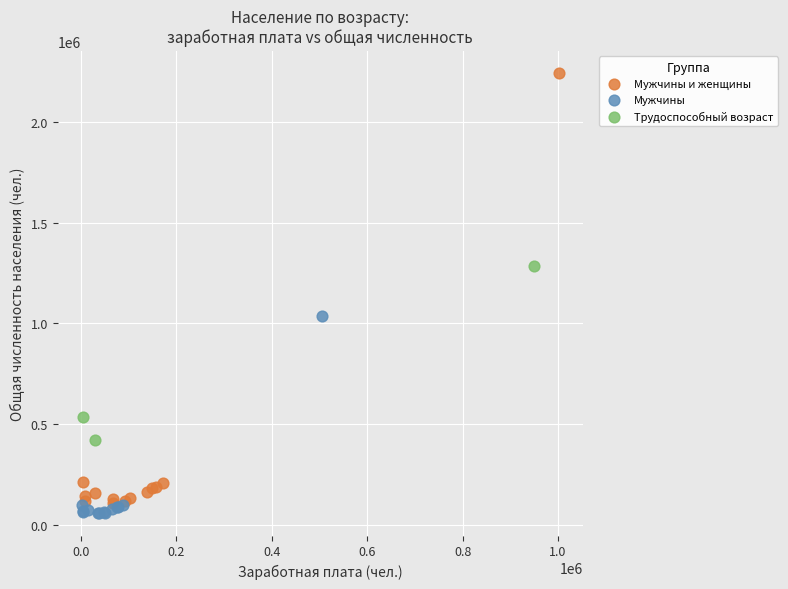

Which series has the widest spread of Y values?

Мужчины и женщины